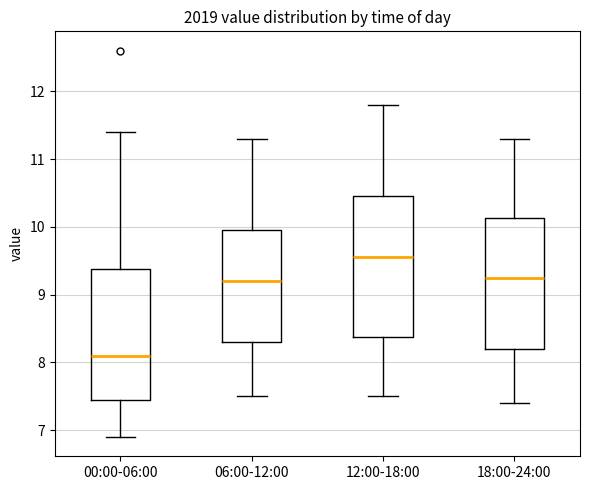

Which box is the tallest, from its lower edge to its upper edge?

12:00-18:00